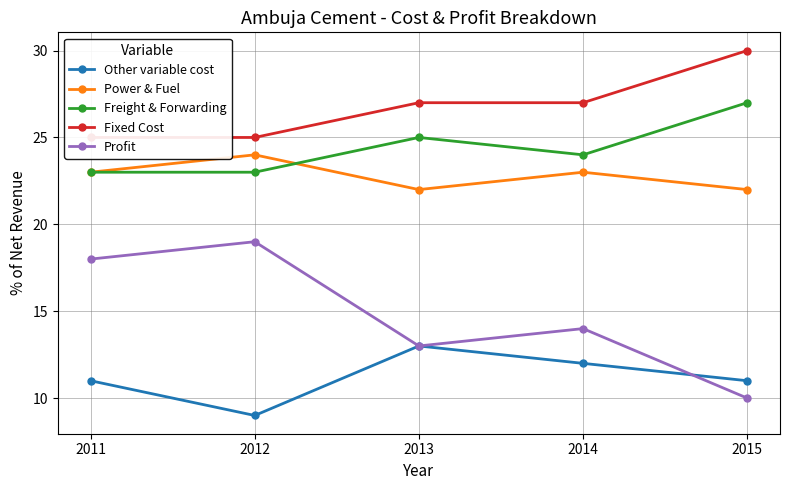

Which series changed the most between 2011 and 2012?

Other variable cost